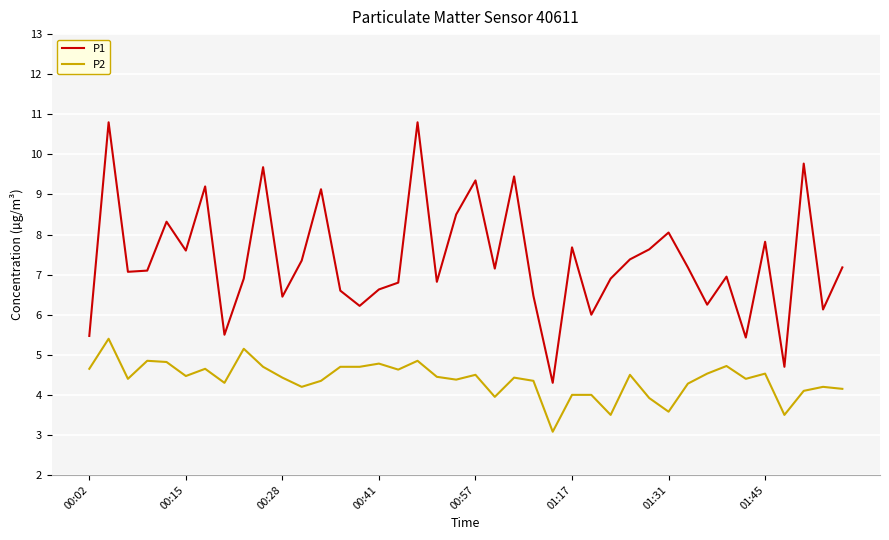

True or false: P2 and P1 intersect in this chart.

False